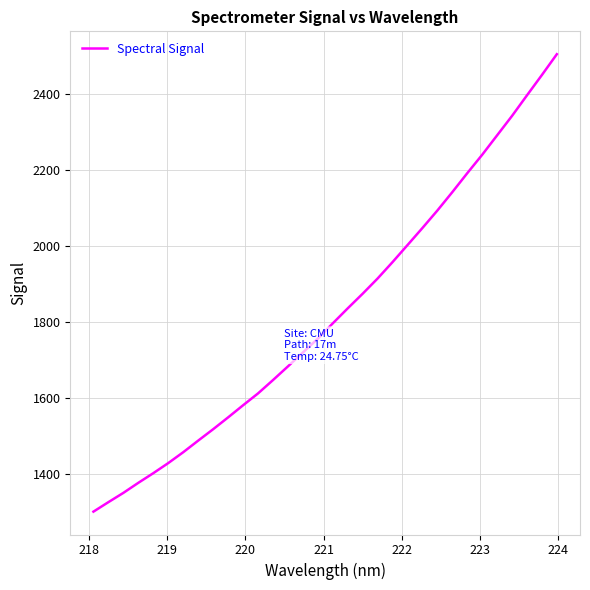

What is the average value?

1820.7